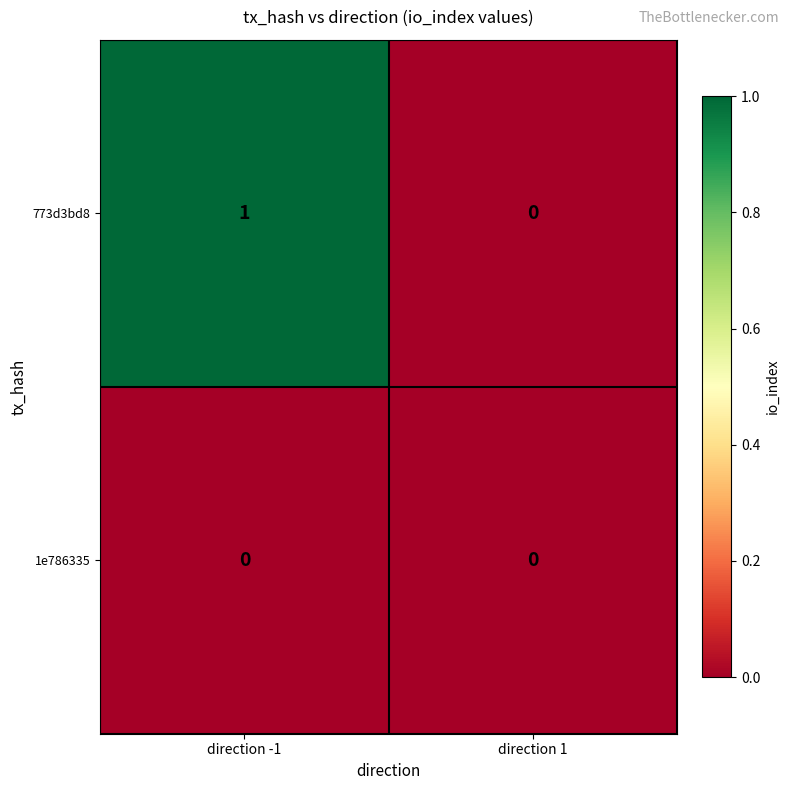

Which series has the largest range (max minus min)?

773d3bd8